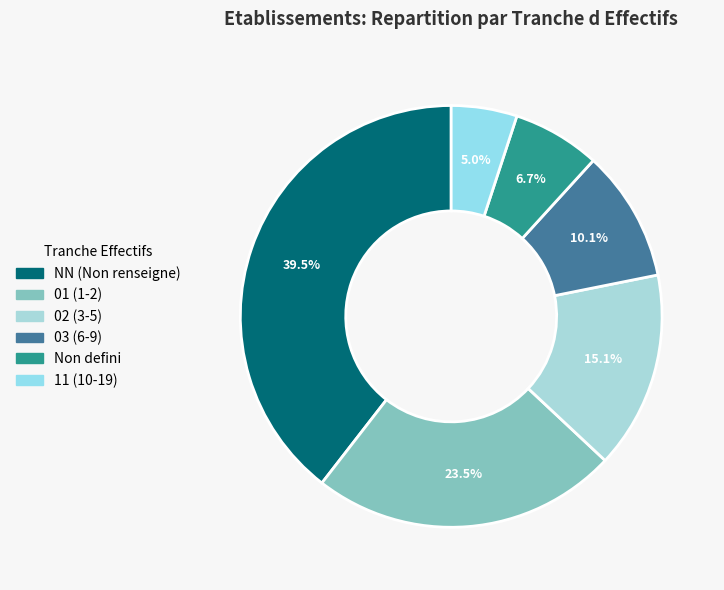

How many segments does this pie chart have?

6